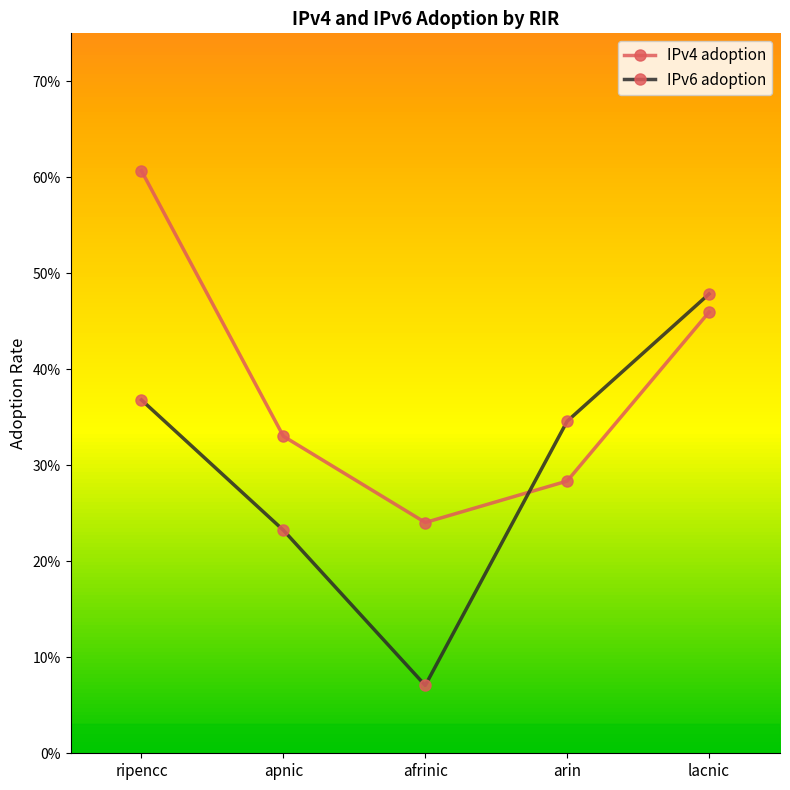

At which category does IPv6 adoption reach its first local valley?

afrinic